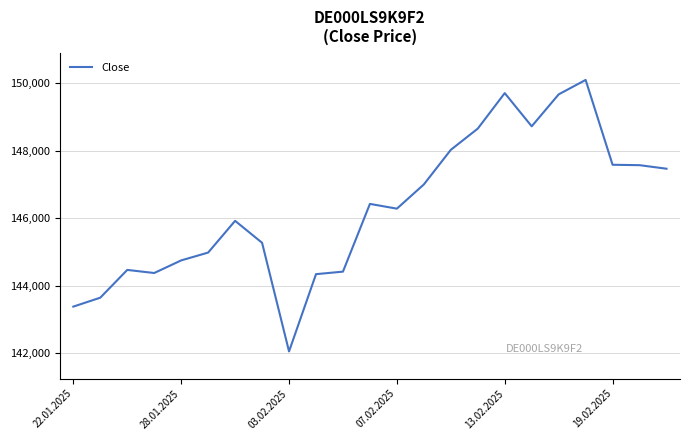

What is the smallest value displayed?

142051